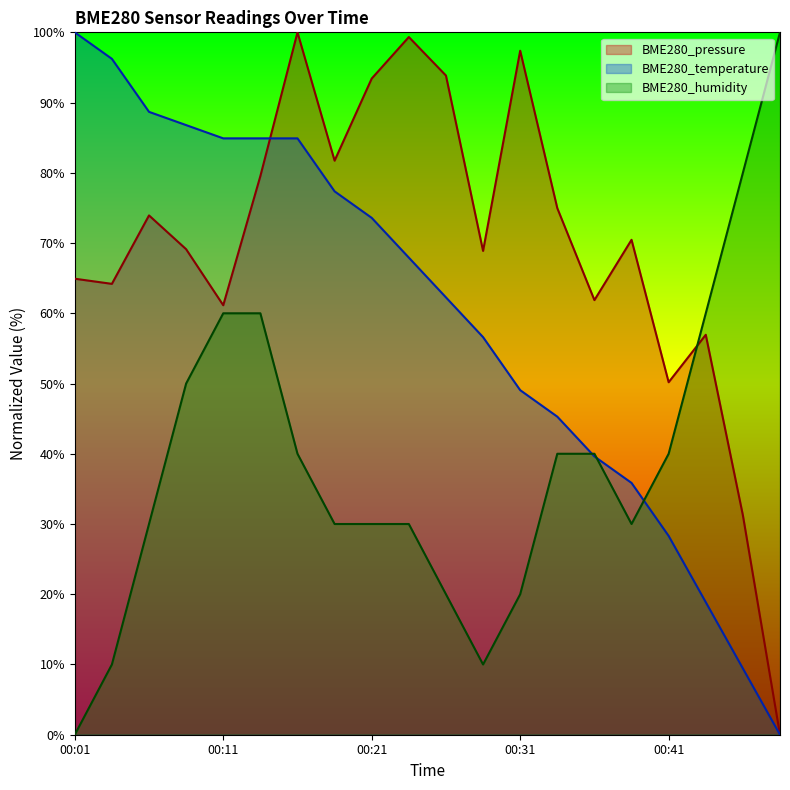

Between 00:14 and 00:31, which is larger?

00:31